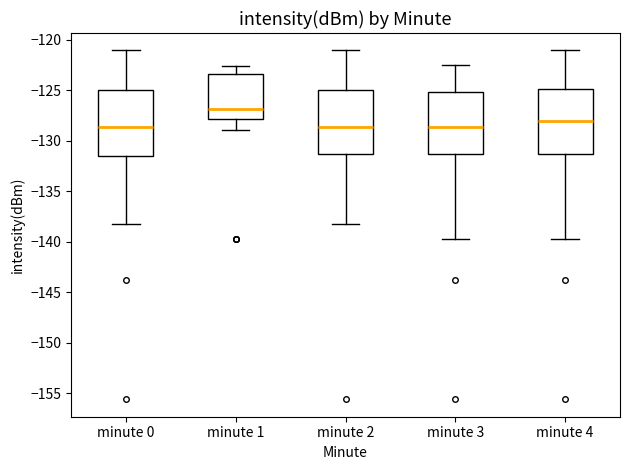

Where does the median line of the box for minute 2 sit on the y-axis? The values are not printed on the chart, so give them approximately, as read against the axis.

-128.5